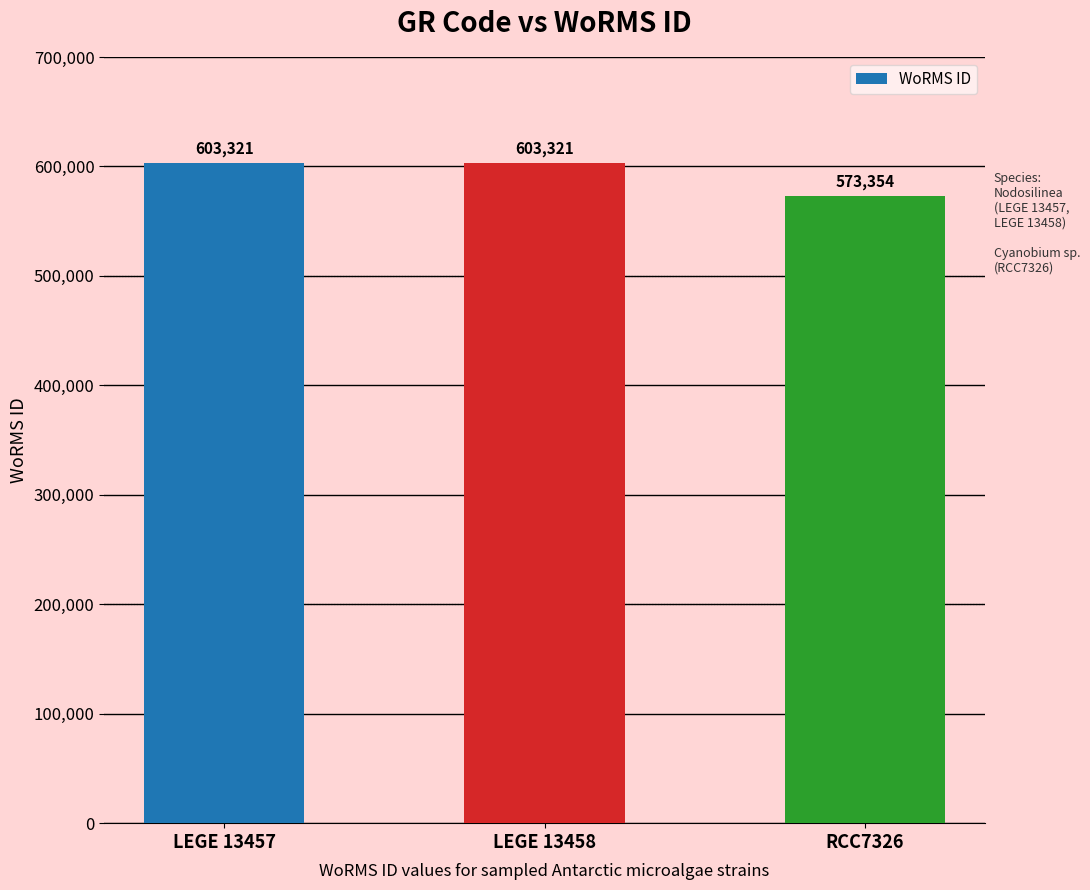

Reading left to right, what are all the values shown in this chart?

LEGE 13457=603321	LEGE 13458=603321	RCC7326=573354